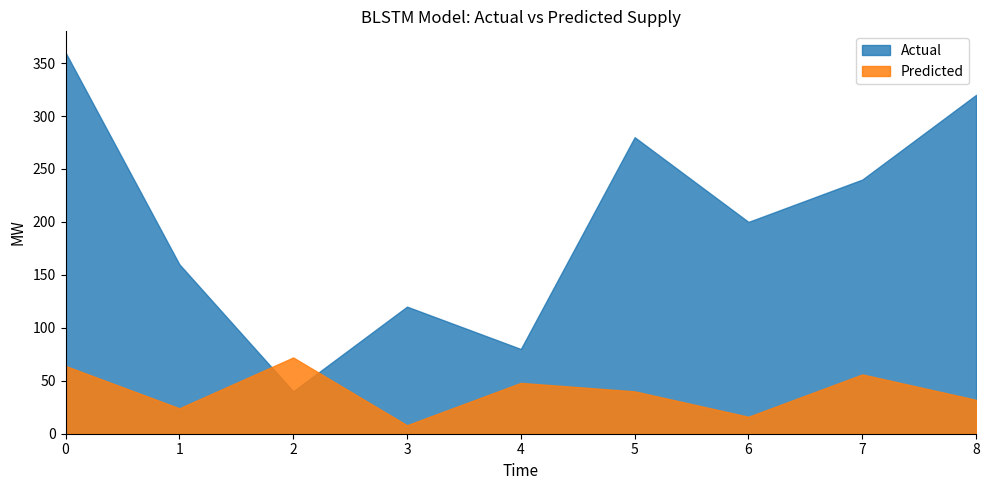

Reading right to left, what are all the values shown in this chart?

Actual: 8=320	7=240	6=200	5=280	4=80	3=120	2=40	1=160	0=360
Predicted: 8=32	7=56	6=16	5=40	4=48	3=8	2=72	1=24	0=64